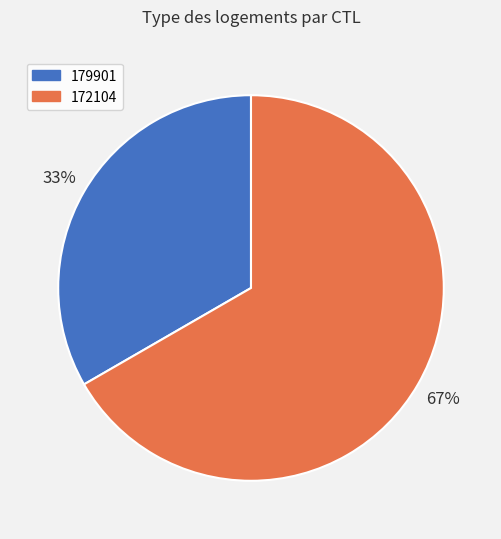

To the nearest percent, what is the combined percentage of 172104 and 179901?

100%